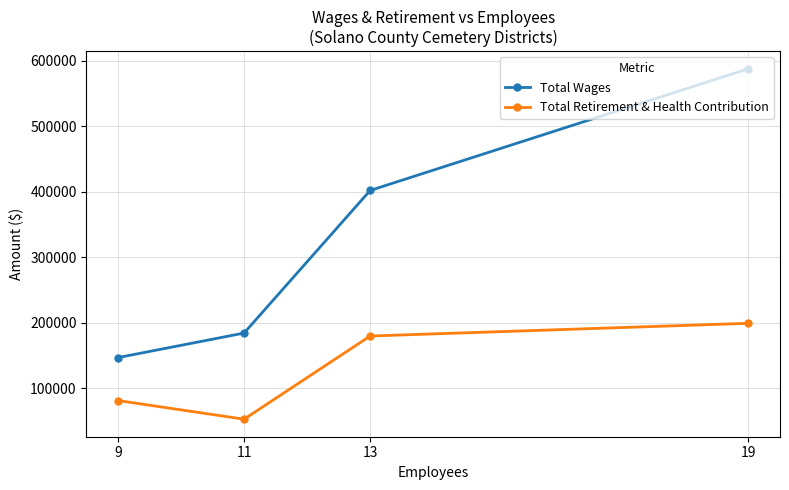

How many data points in Total Wages are less than 401997?

2